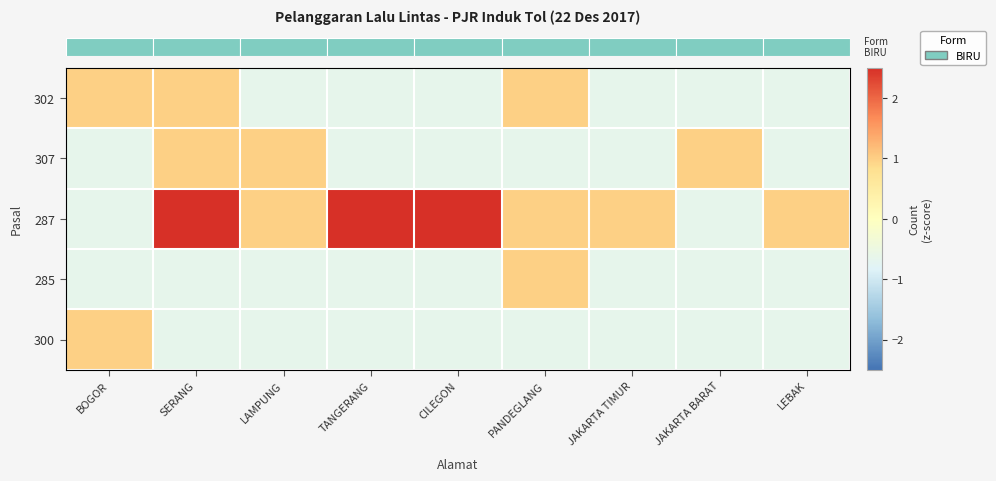

At which category is the sum across all series the highest?

SERANG